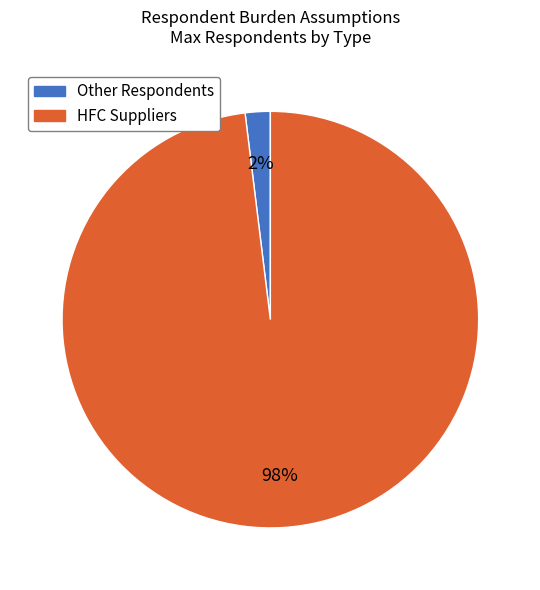

How many slices are in this pie chart?

2